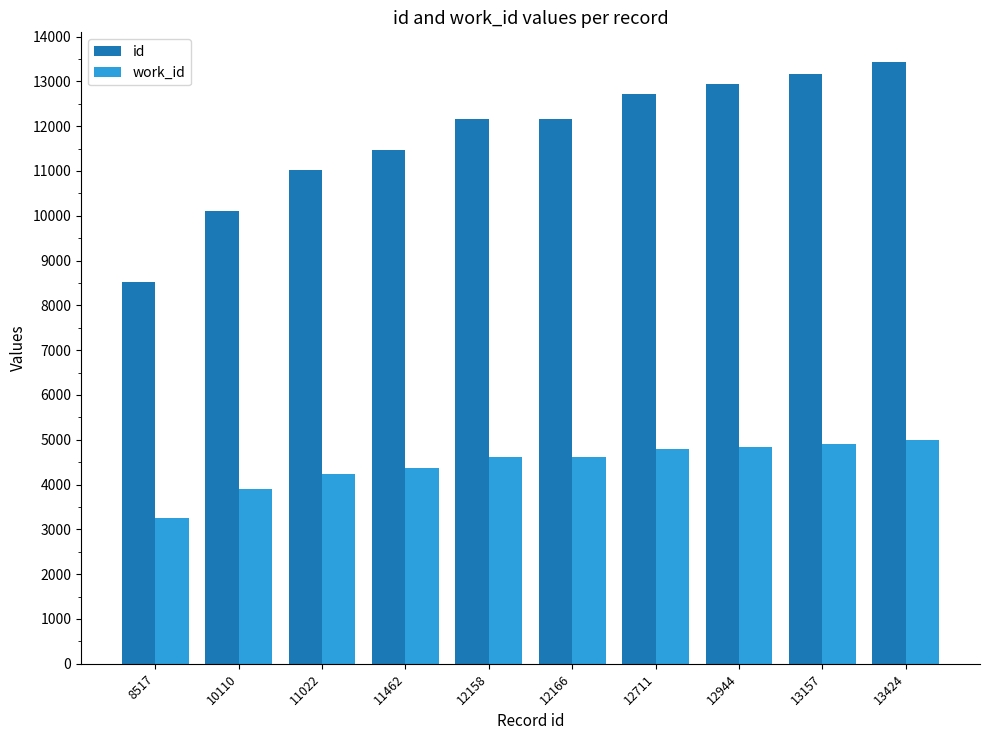

Rank the series by their maximum value, from lowest to highest.

work_id, id